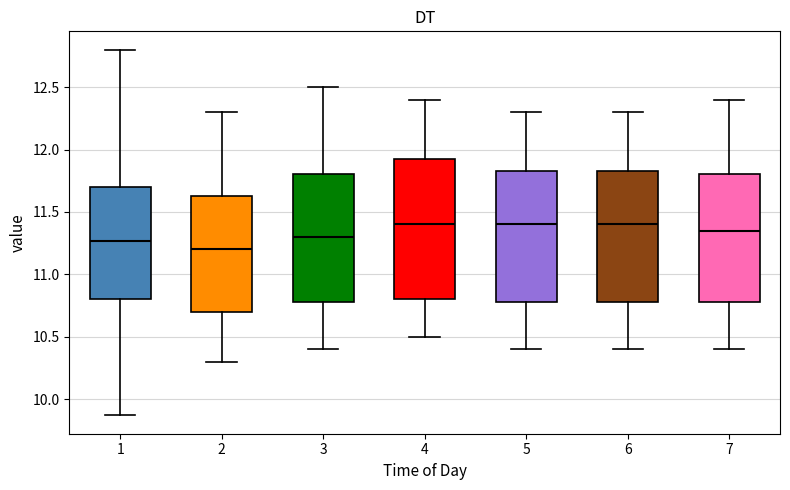

Where does the median line of the box at x = 5 sit on the y-axis? The values are not printed on the chart, so give them approximately, as read against the axis.

11.40